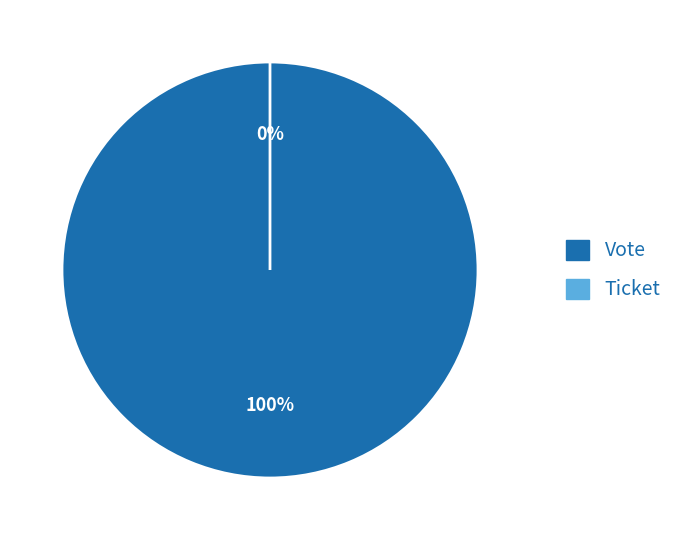

Which slice is the largest?

Vote